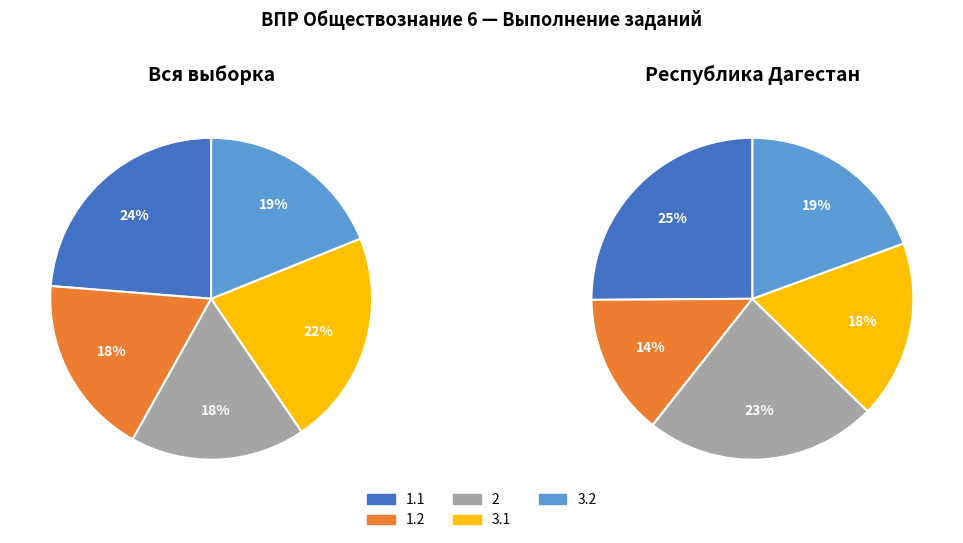

Is there a majority slice in this chart?

No